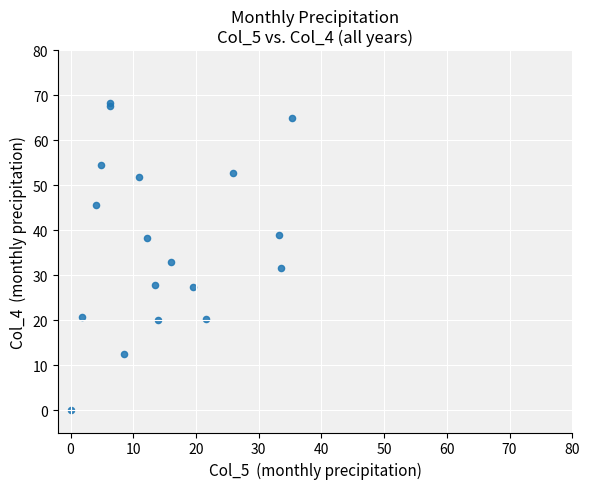

What Y value in the scatter plot is closest to 34?

33.0